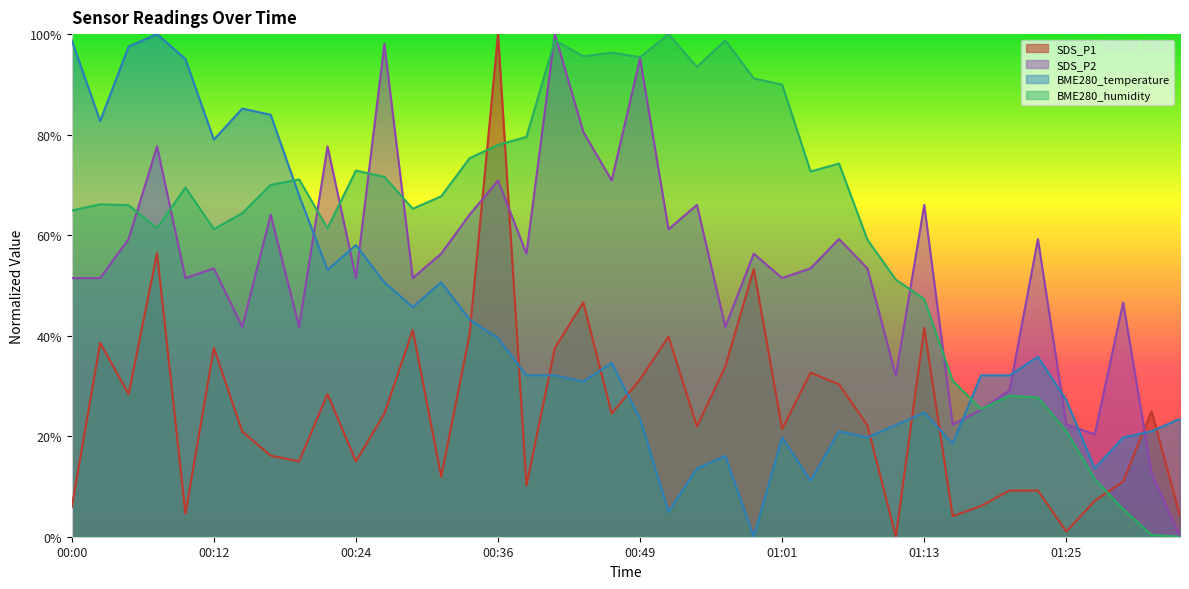

What is the value of the BME280_humidity point at the 6th from the left?

61.2